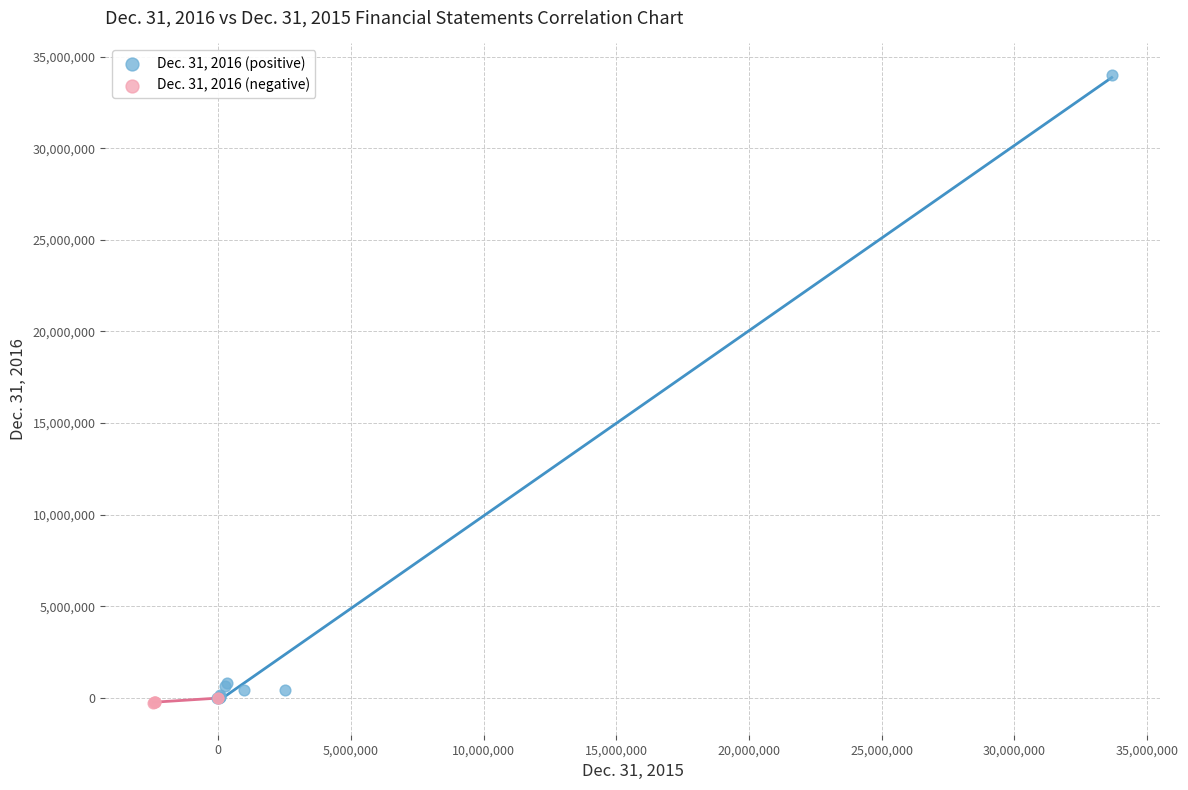

What are all the series names shown in the legend?

Dec. 31, 2016 (positive), Dec. 31, 2016 (negative)